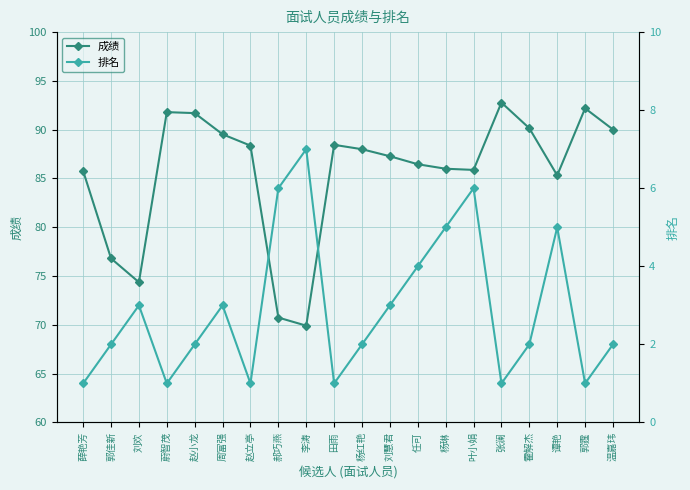

True or false: 排名 and 成绩 intersect in this chart.

False